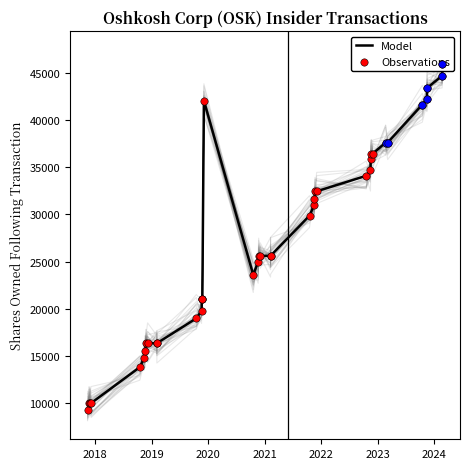

Which series has the largest total across all categories?

Model